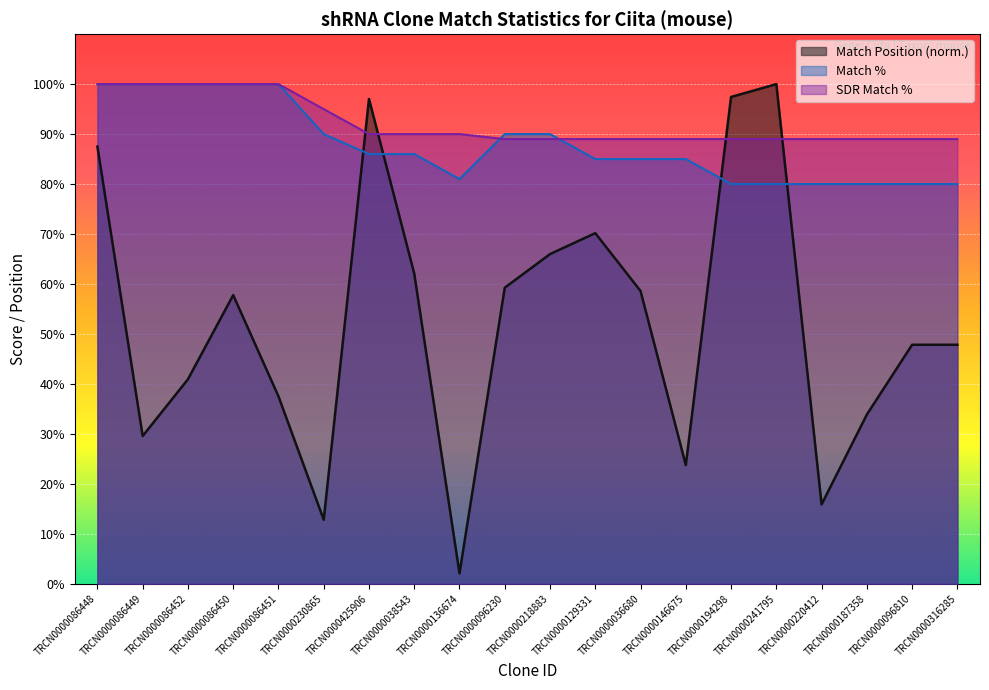

How many intersections are there between SDR Match % and Match %?

2